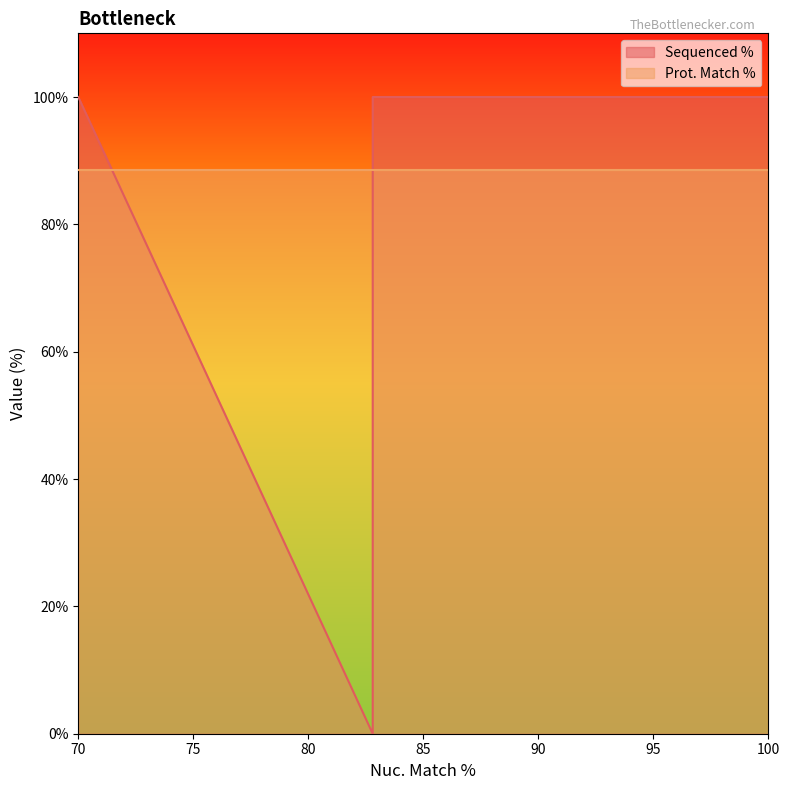

The value of Prot. Match % at 82.8 is 88.6. True or false?

True